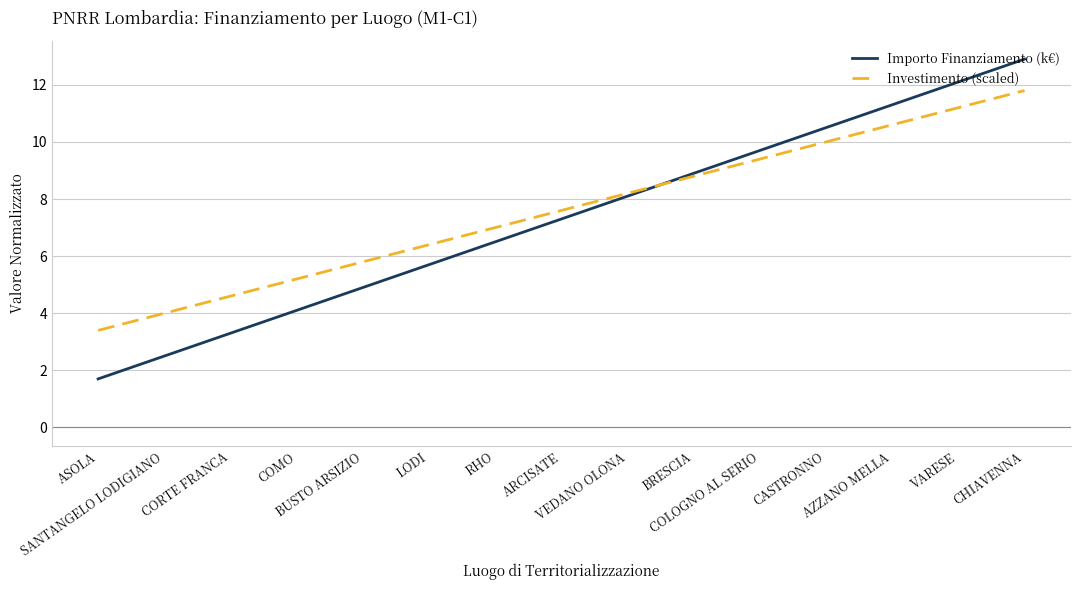

Reading left to right, list all the values displayed in this chart.

Importo Finanziamento (k€): ASOLA=1.7	SANTANGELO LODIGIANO=2.5	CORTE FRANCA=3.3	COMO=4.1	BUSTO ARSIZIO=4.9	LODI=5.7	RHO=6.5	ARCISATE=7.3	VEDANO OLONA=8.1	BRESCIA=8.9	COLOGNO AL SERIO=9.7	CASTRONNO=10.5	AZZANO MELLA=11.3	VARESE=12.1	CHIAVENNA=12.9
Investimento (scaled): ASOLA=3.4	SANTANGELO LODIGIANO=4.0	CORTE FRANCA=4.6	COMO=5.2	BUSTO ARSIZIO=5.8	LODI=6.4	RHO=7.0	ARCISATE=7.6	VEDANO OLONA=8.2	BRESCIA=8.8	COLOGNO AL SERIO=9.4	CASTRONNO=10.0	AZZANO MELLA=10.6	VARESE=11.2	CHIAVENNA=11.8